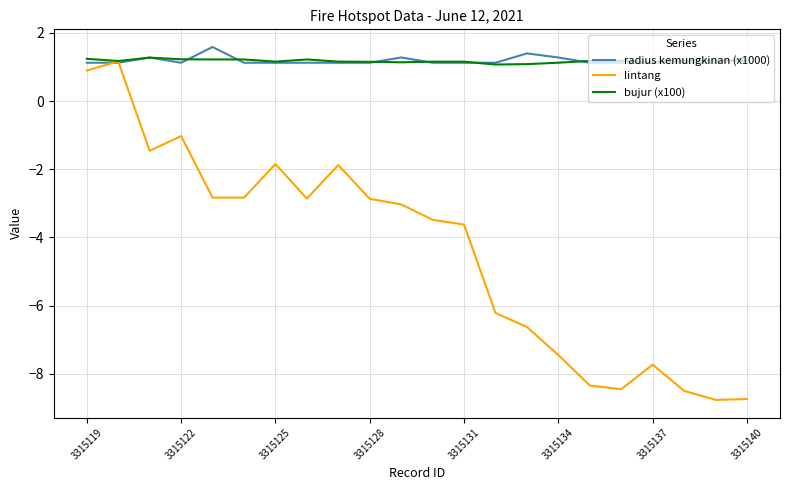

What is the highest value of the radius kemungkinan (x1000) series?

1.6